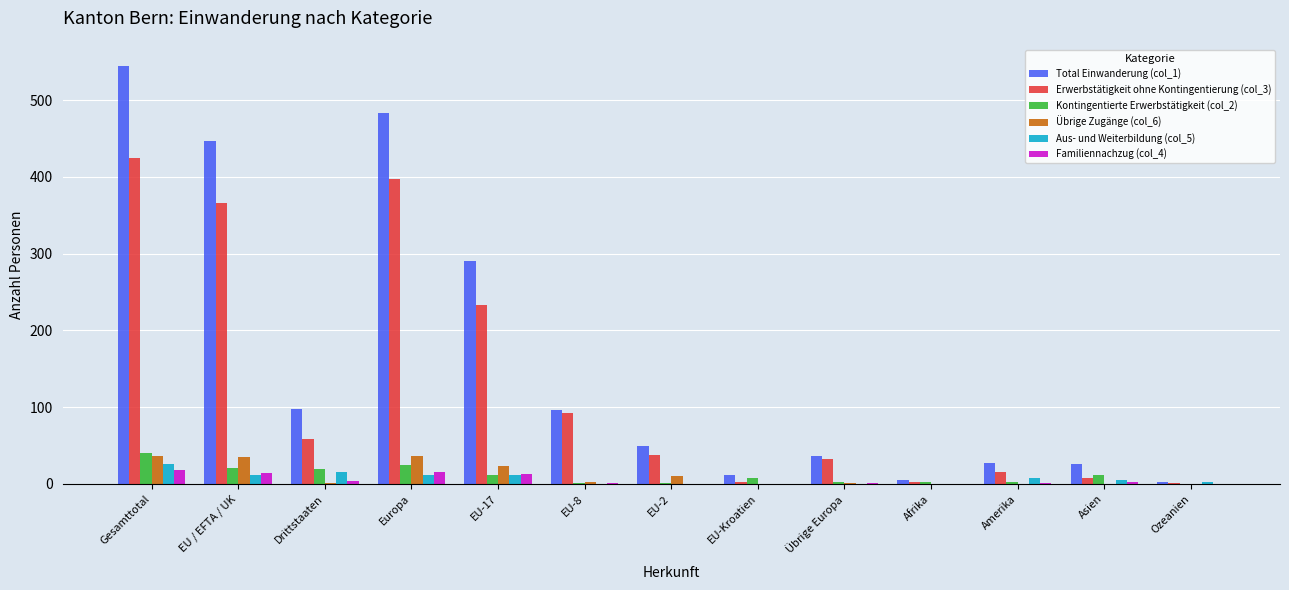

Does the chart contain stacked bars?

No